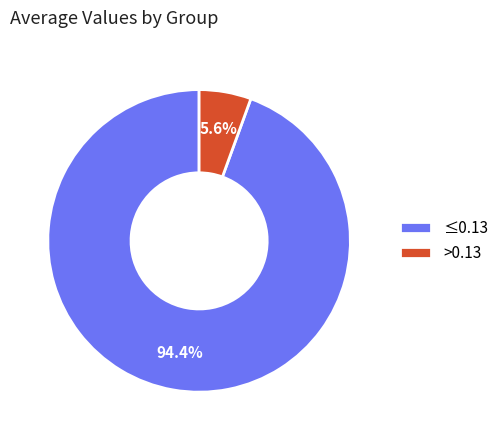

Rank the categories by value from lowest to highest.

>0.13, ≤0.13